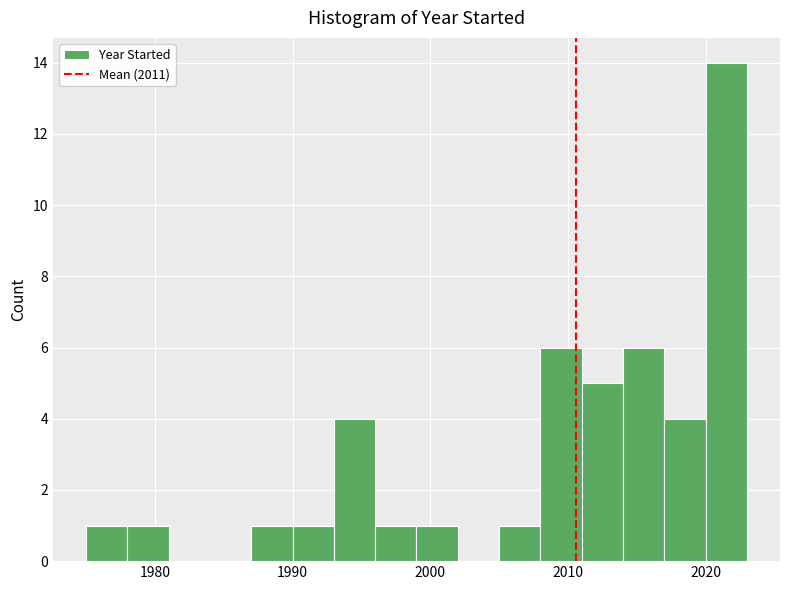

Around what value on the x-axis is the tallest bar? Give the approximate position of its centre, as read against the axis.

2022